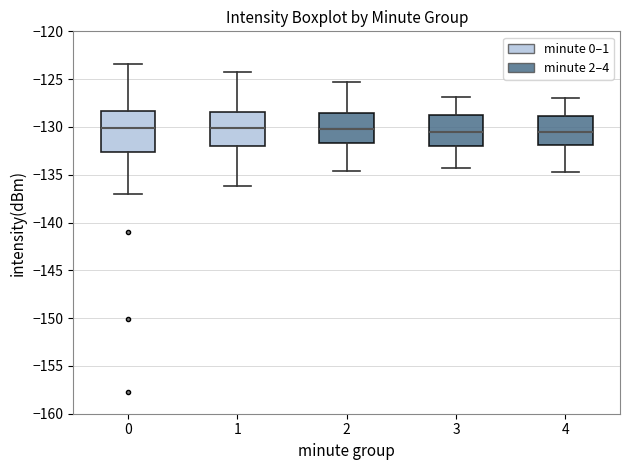

Where does the lower whisker of the box at x = 1 end on the y-axis? The values are not printed on the chart, so give them approximately, as read against the axis.

-136.0